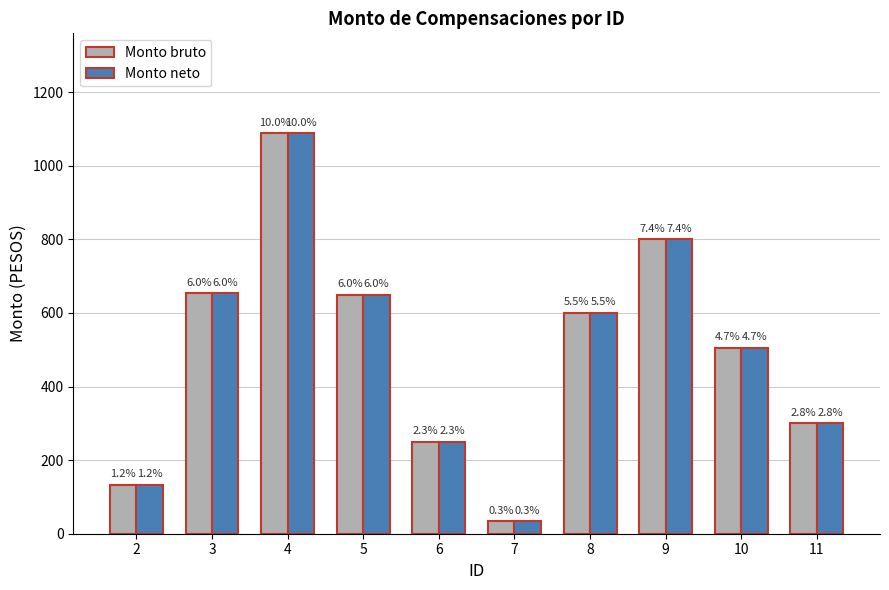

What is the value of the Monto neto bar at the 7th from the left?

600.0